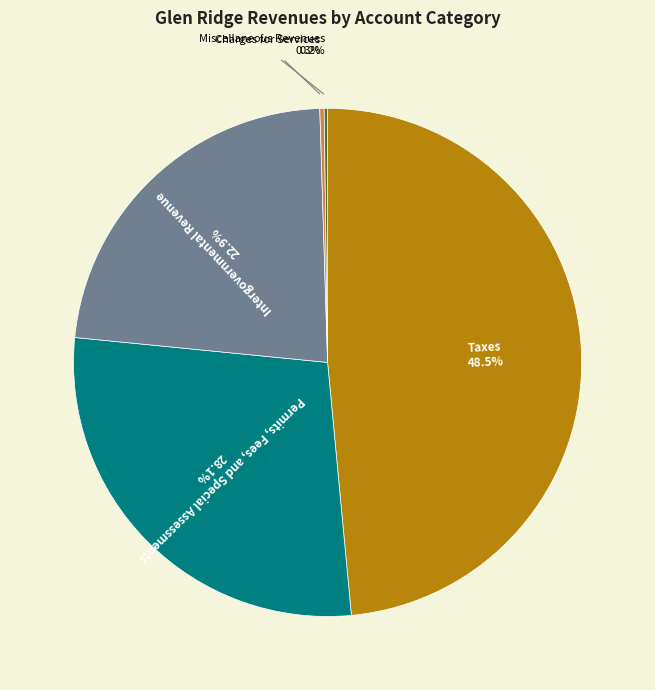

Which has a higher value, Intergovernmental Revenue or Permits, Fees, and Special Assessments?

Permits, Fees, and Special Assessments